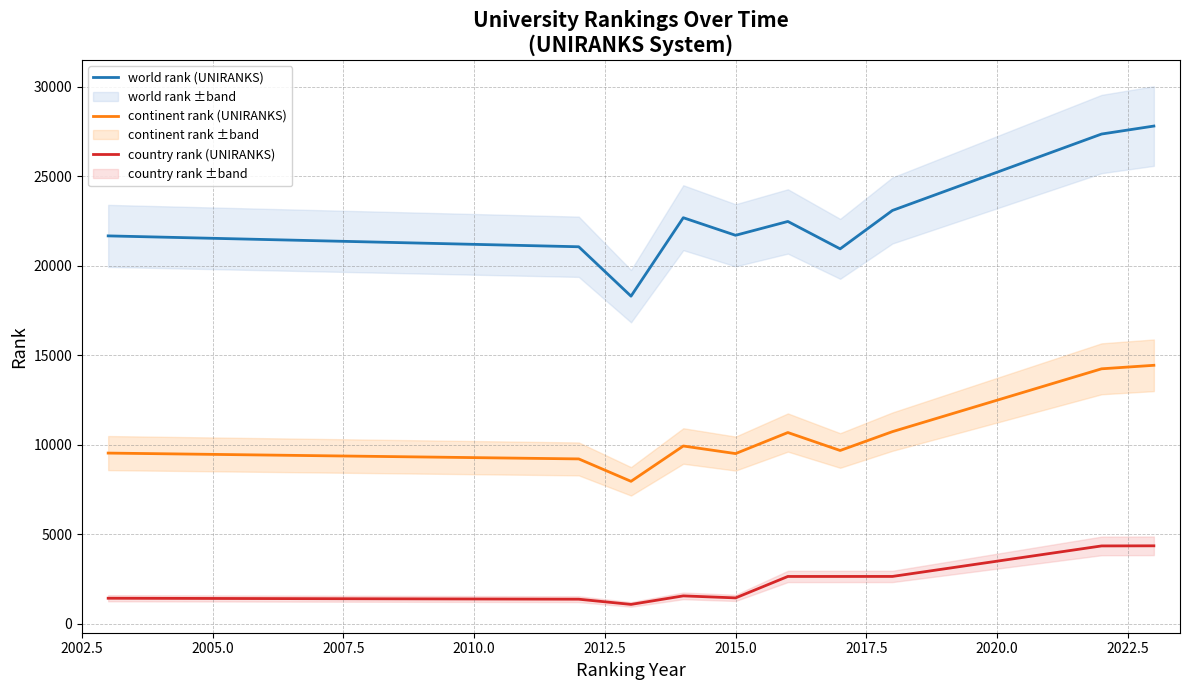

What is the value of the continent rank (UNIRANKS) point at the 6th from the left?

10678